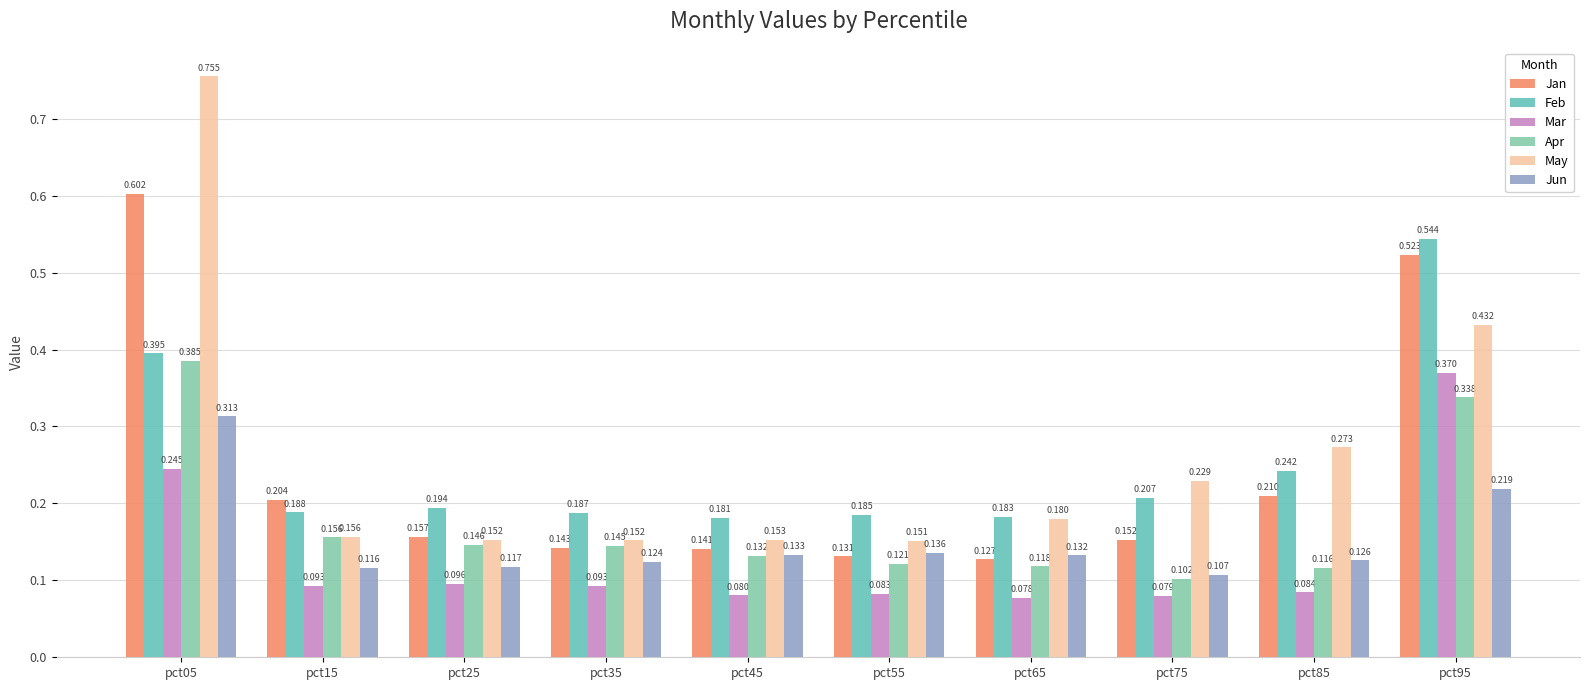

How many groups of bars are there?

10